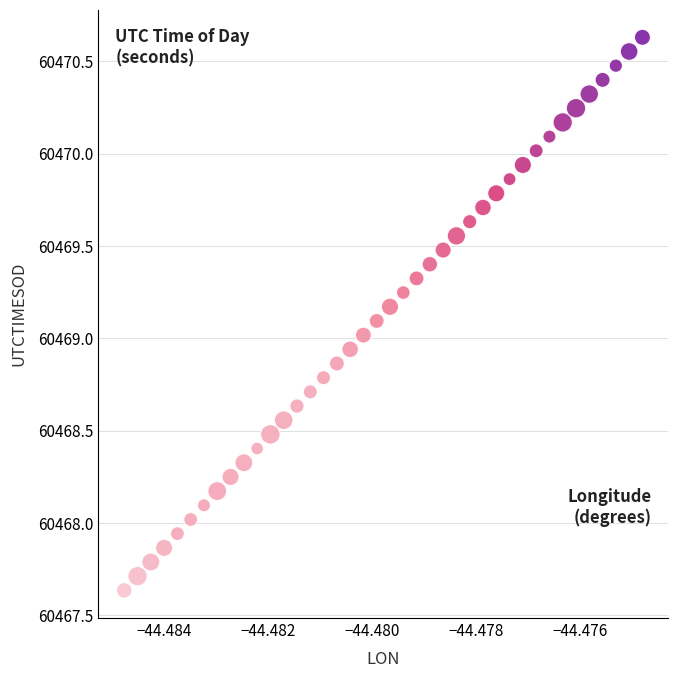

What is the range of Y values (max minus min)?

3.0